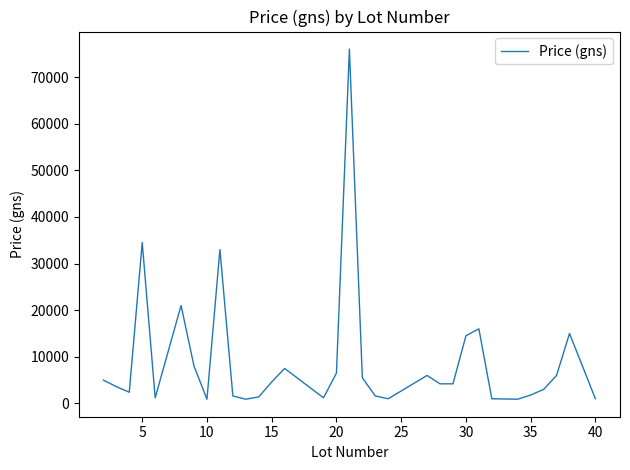

The value at 15 is 1829. True or false?

False